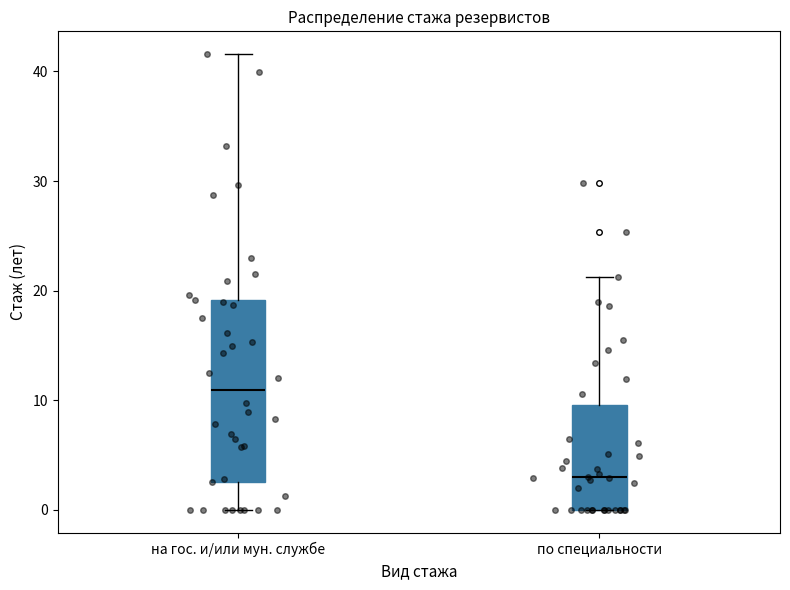

Reading left to right, transcribe this box plot: for each box, give where its median line is, the range the box spans, and where its two whiskers end, as read against the y-axis. The values are not printed on the chart, so give them approximately, as read against the axis.

на гос. и/или мун. службе: median 11, box 3 to 19, whiskers 0 to 42
по специальности: median 3, box 0 to 10, whiskers 0 to 21